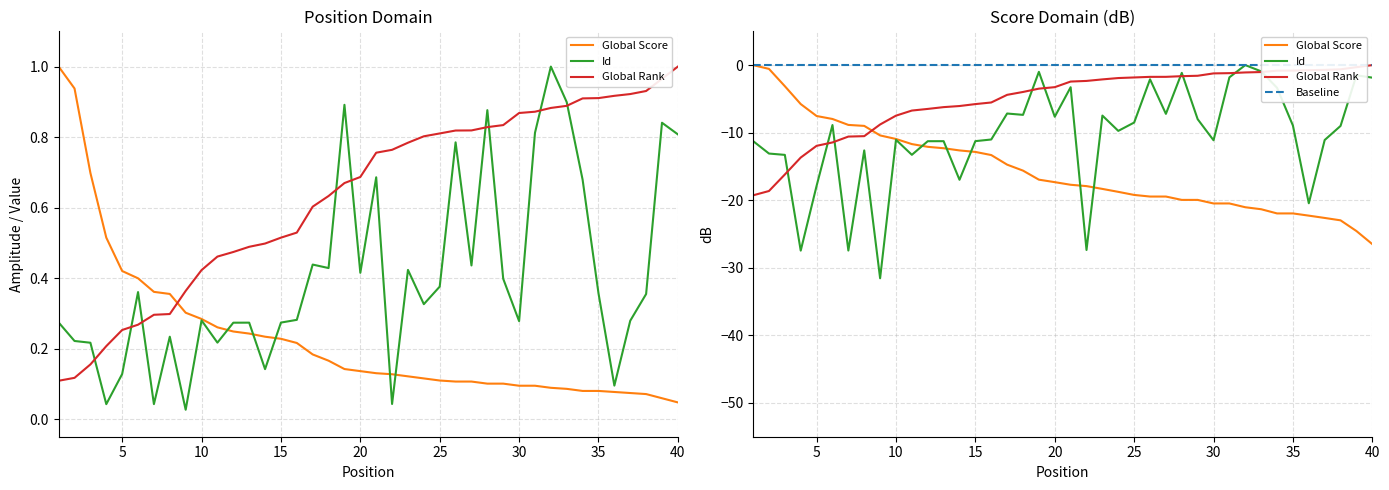

True or false: Global Rank has more than 1 interior local peaks.

False